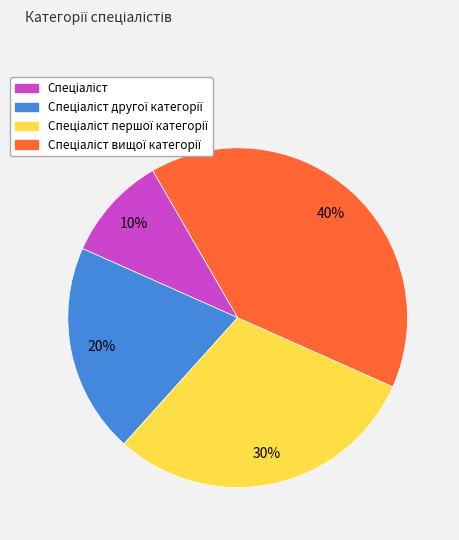

Does any single category account for the majority?

No